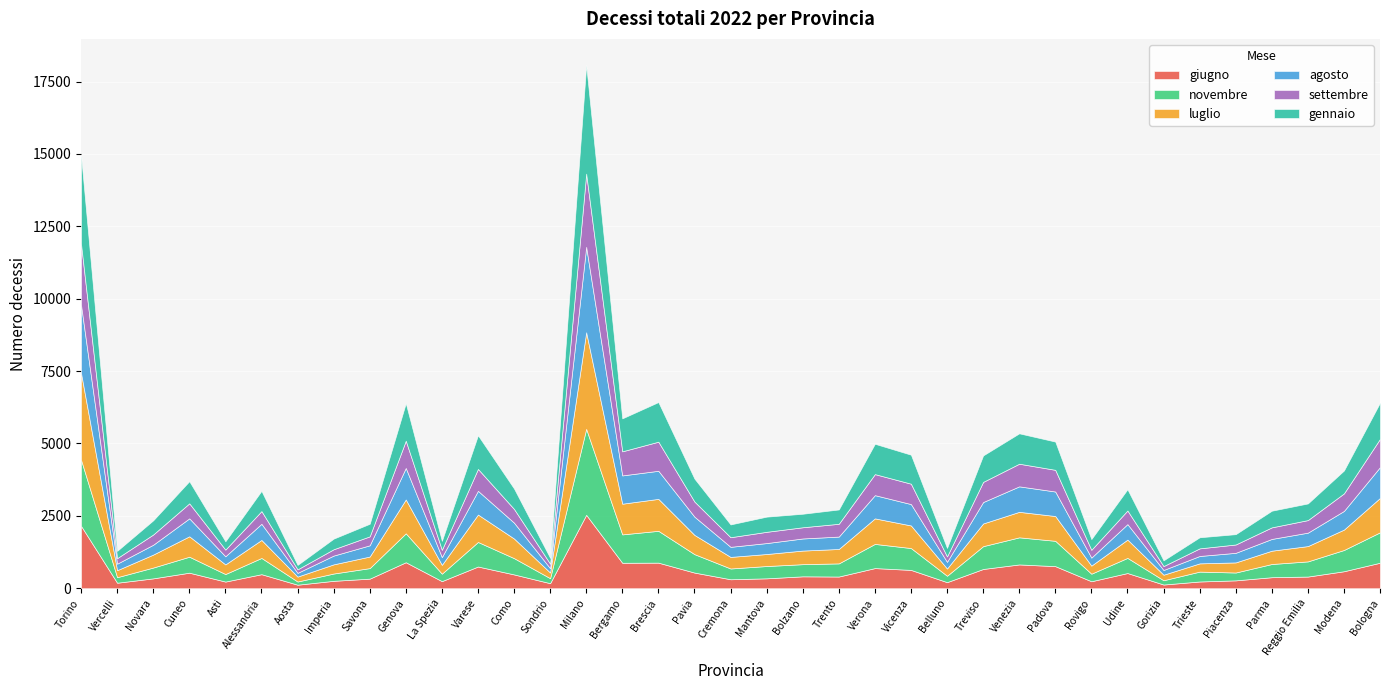

Reading left to right, transcribe all the data shown in this chart.

giugno: Torino=2155	Vercelli=190	Novara=341	Cuneo=537	Asti=230	Alessandria=485	Aosta=122	Imperia=256	Savona=331	Genova=898	La Spezia=245	Varese=750	Como=477	Sondrio=174	Milano=2536	Bergamo=879	Brescia=884	Pavia=541	Cremona=310	Mantova=342	Bolzano=411	Trento=404	Verona=696	Vicenza=633	Belluno=210	Treviso=665	Venezia=822	Padova=763	Rovigo=241	Udine=525	Gorizia=128	Trieste=233	Piacenza=272	Parma=381	Reggio Emilia=403	Modena=587	Bologna=881
novembre: Torino=2283	Vercelli=191	Novara=374	Cuneo=552	Asti=260	Alessandria=561	Aosta=110	Imperia=252	Savona=364	Genova=999	La Spezia=258	Varese=848	Como=562	Sondrio=173	Milano=2970	Bergamo=981	Brescia=1099	Pavia=636	Cremona=372	Mantova=425	Bolzano=420	Trento=454	Verona=835	Vicenza=755	Belluno=221	Treviso=788	Venezia=936	Padova=875	Rovigo=261	Udine=523	Gorizia=148	Trieste=341	Piacenza=271	Parma=456	Reggio Emilia=524	Modena=734	Bologna=1051
luglio: Torino=2997	Vercelli=242	Novara=448	Cuneo=705	Asti=333	Alessandria=622	Aosta=170	Imperia=317	Savona=400	Genova=1169	La Spezia=304	Varese=947	Como=678	Sondrio=196	Milano=3336	Bergamo=1060	Brescia=1104	Pavia=665	Cremona=400	Mantova=415	Bolzano=470	Trento=498	Verona=882	Vicenza=781	Belluno=250	Treviso=784	Venezia=881	Padova=856	Rovigo=279	Udine=632	Gorizia=191	Trieste=285	Piacenza=349	Parma=460	Reggio Emilia=529	Modena=705	Bologna=1188
agosto: Torino=2355	Vercelli=225	Novara=340	Cuneo=620	Asti=280	Alessandria=558	Aosta=129	Imperia=303	Savona=388	Genova=1089	La Spezia=267	Varese=820	Como=548	Sondrio=148	Milano=2951	Bergamo=977	Brescia=970	Pavia=630	Cremona=348	Mantova=378	Bolzano=418	Trento=428	Verona=802	Vicenza=738	Belluno=230	Treviso=740	Venezia=880	Padova=847	Rovigo=276	Udine=535	Gorizia=163	Trieste=255	Piacenza=331	Parma=406	Reggio Emilia=464	Modena=644	Bologna=1065
settembre: Torino=2106	Vercelli=191	Novara=354	Cuneo=519	Asti=231	Alessandria=439	Aosta=121	Imperia=219	Savona=309	Genova=941	La Spezia=252	Varese=756	Como=474	Sondrio=157	Milano=2528	Bergamo=832	Brescia=1005	Pavia=522	Cremona=332	Mantova=389	Bolzano=387	Trento=442	Verona=727	Vicenza=704	Belluno=187	Treviso=696	Venezia=782	Padova=749	Rovigo=270	Udine=470	Gorizia=135	Trieste=263	Piacenza=288	Parma=400	Reggio Emilia=434	Modena=606	Bologna=976
gennaio: Torino=3064	Vercelli=252	Novara=490	Cuneo=765	Asti=288	Alessandria=700	Aosta=154	Imperia=367	Savona=435	Genova=1296	La Spezia=311	Varese=1163	Como=706	Sondrio=202	Milano=3751	Bergamo=1139	Brescia=1369	Pavia=793	Cremona=442	Mantova=524	Bolzano=467	Trento=495	Verona=1048	Vicenza=1002	Belluno=295	Treviso=914	Venezia=1050	Padova=976	Rovigo=371	Udine=734	Gorizia=199	Trieste=383	Piacenza=357	Parma=575	Reggio Emilia=575	Modena=791	Bologna=1251